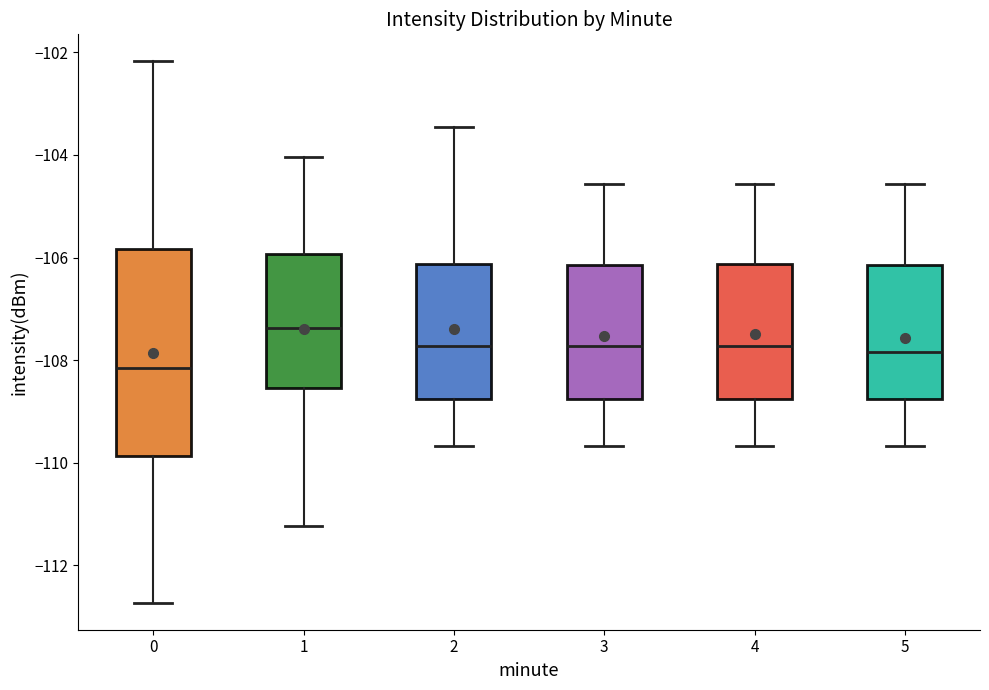

Which box's median line is the lowest?

0